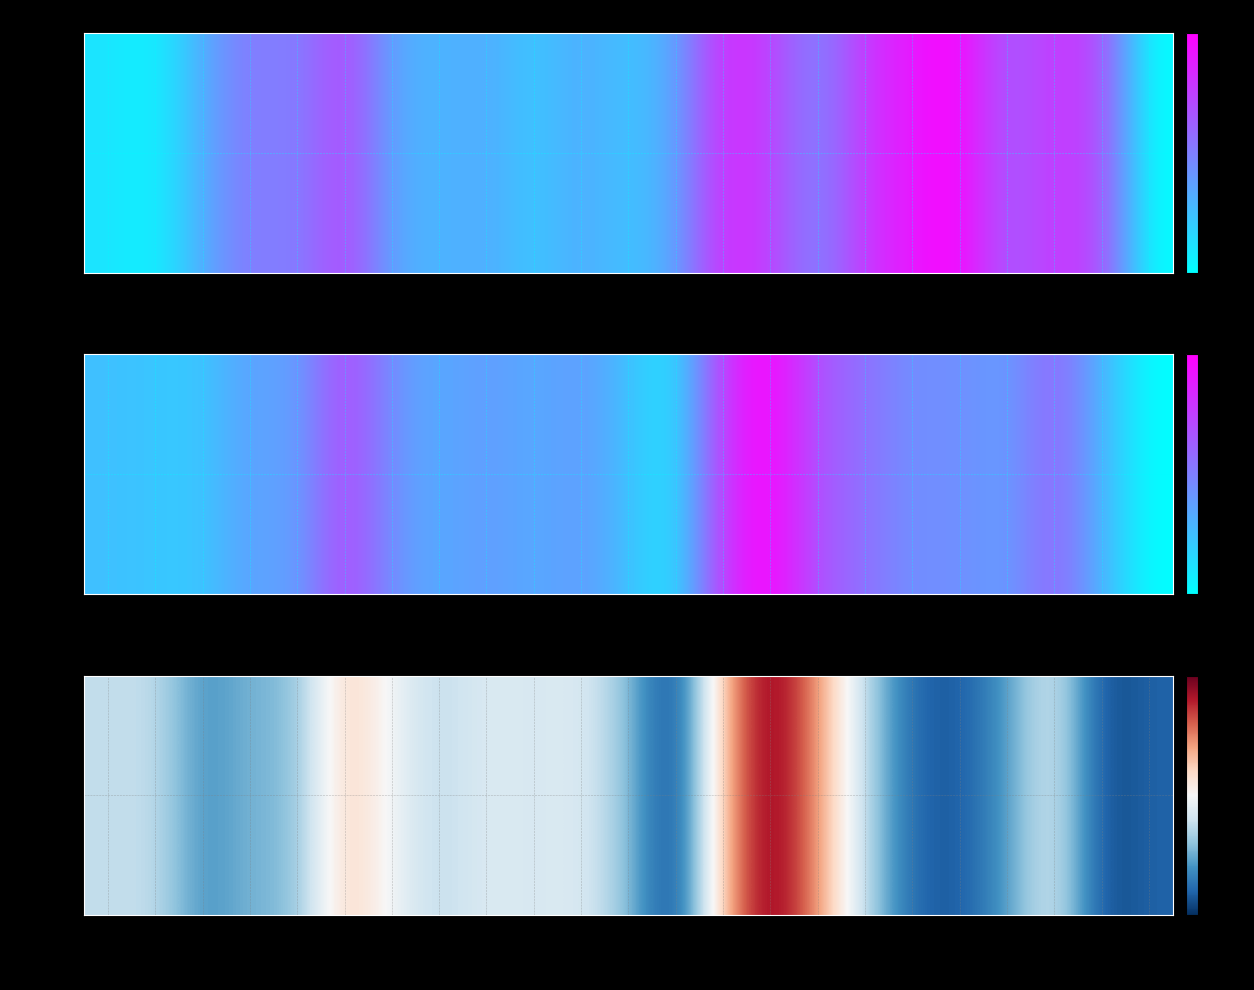

Reading left to right, transcribe all the data shown in this chart.

22	23	7	14	14	43	30	21	27	25	27	16	-8	45	72	50	21	0	-2	9	28	-5	0